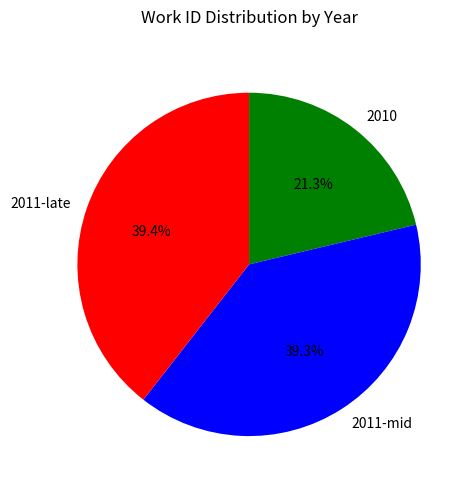

Is there any slice that represents more than half of the pie?

No